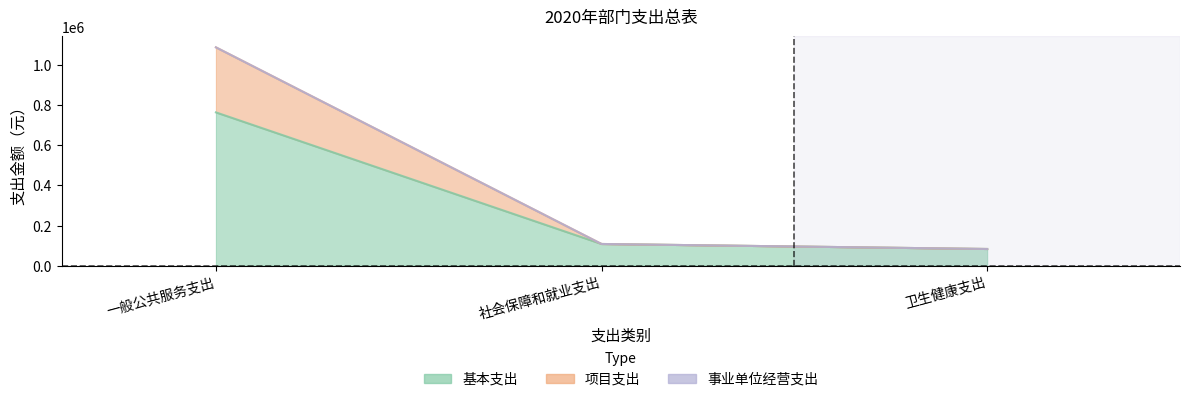

Which label corresponds to the largest value in the chart?

一般公共服务支出